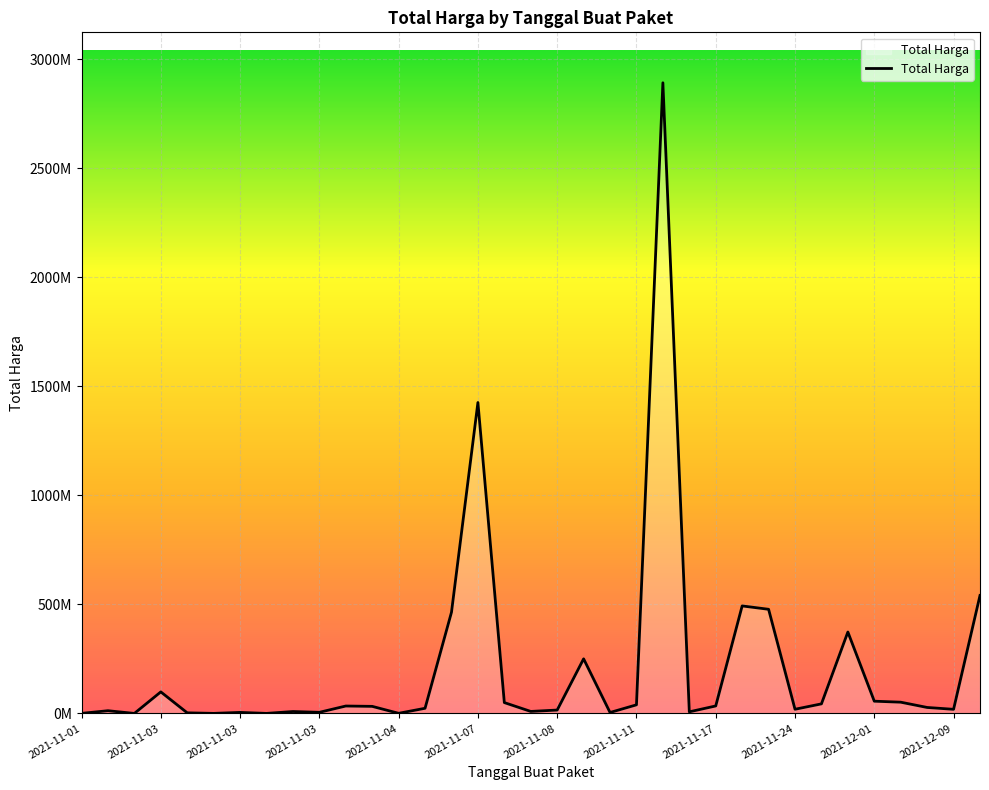

What is the minimum value shown in the chart?

78000